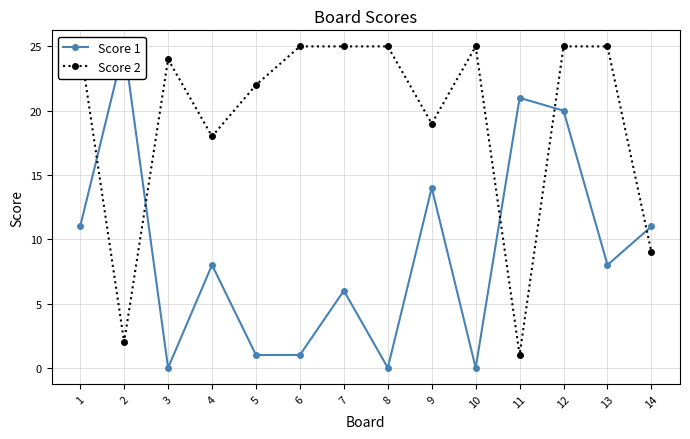

True or false: Score 1 and Score 2 cross at least once.

True